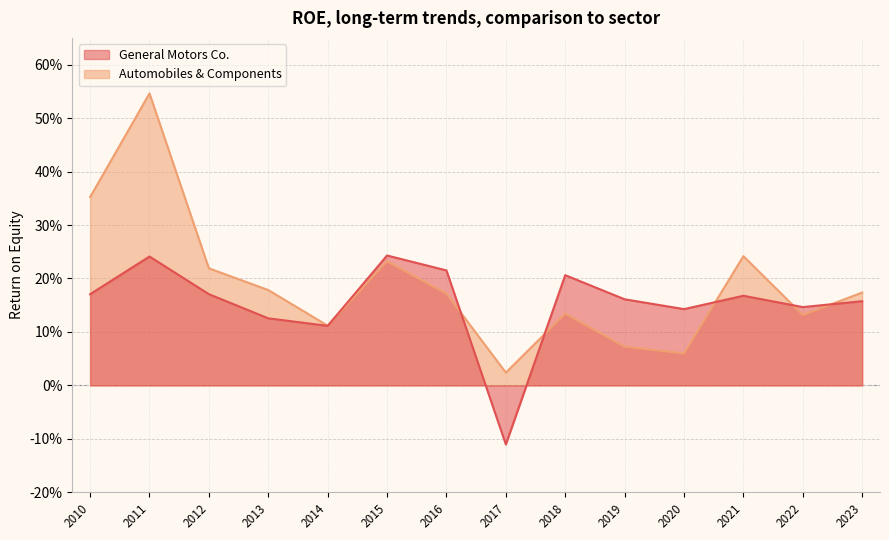

What is the difference between the maximum and minimum values in the Automobiles & Components series?

0.5